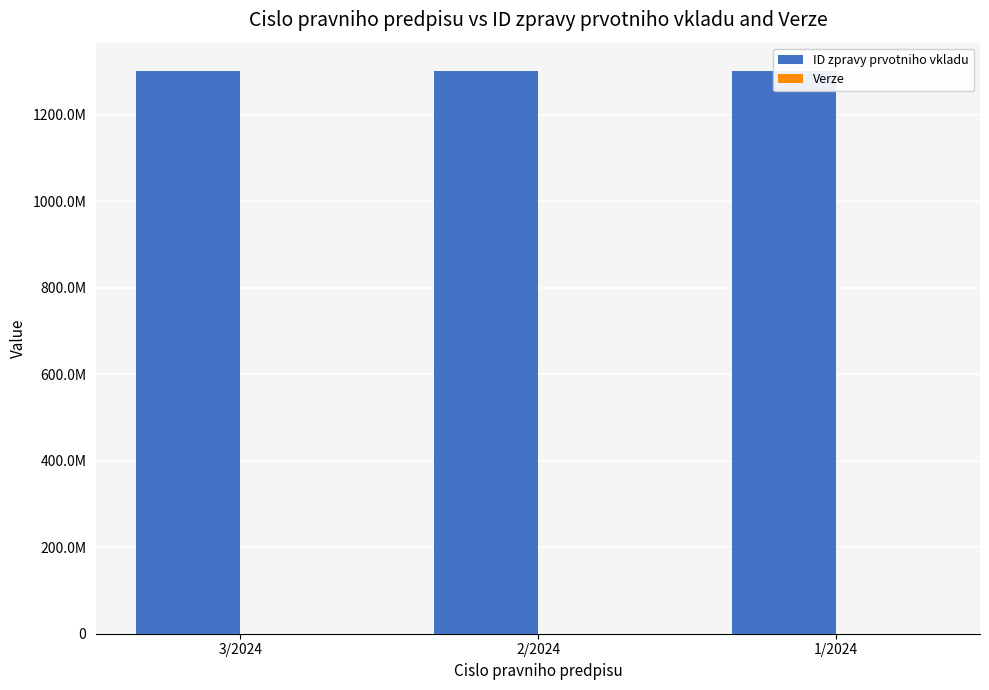

True or false: Verze has a value of 0 at 2/2024.

False